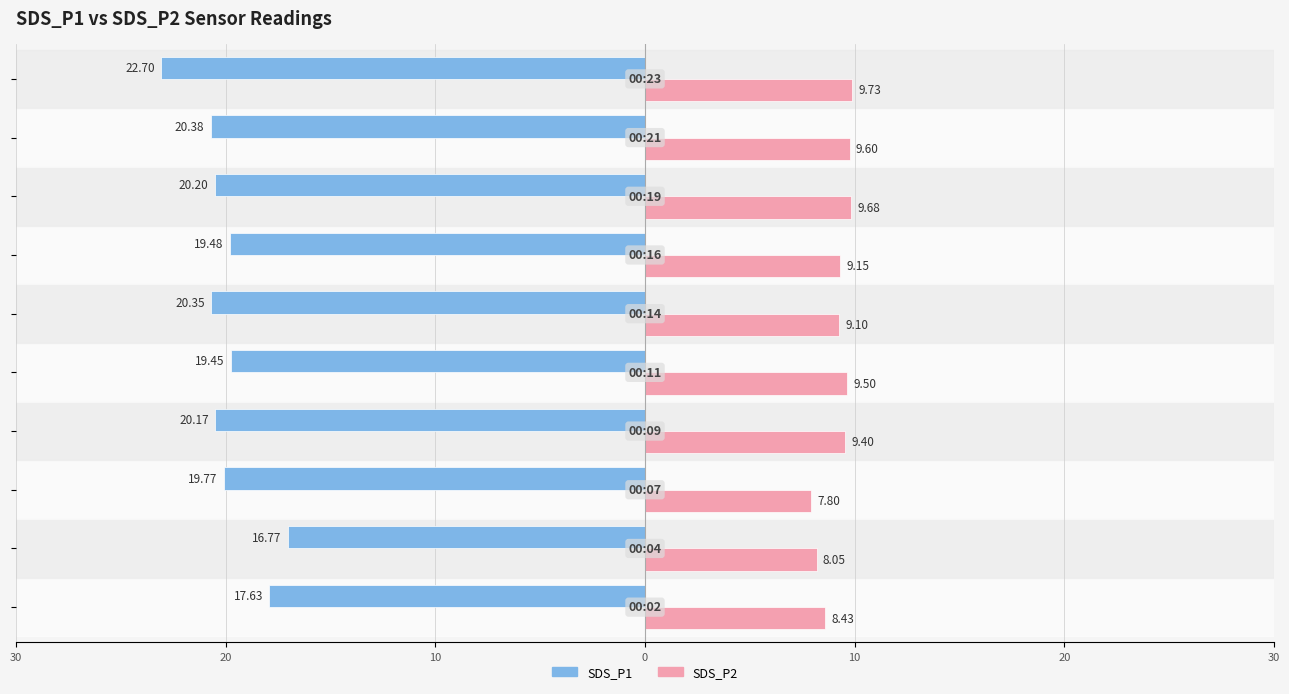

What are all the series names shown in the legend?

SDS_P1, SDS_P2